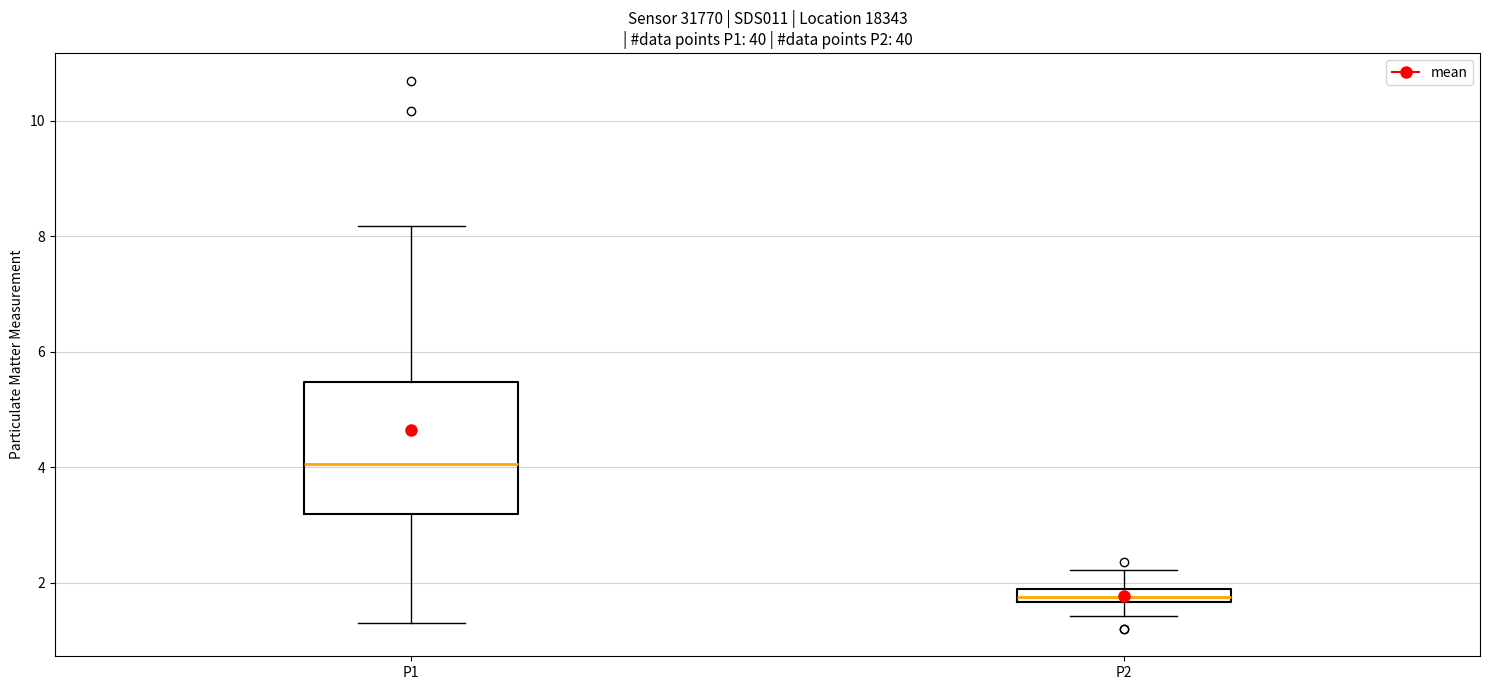

Where does the lower whisker of the box for P1 end on the y-axis? The values are not printed on the chart, so give them approximately, as read against the axis.

1.4